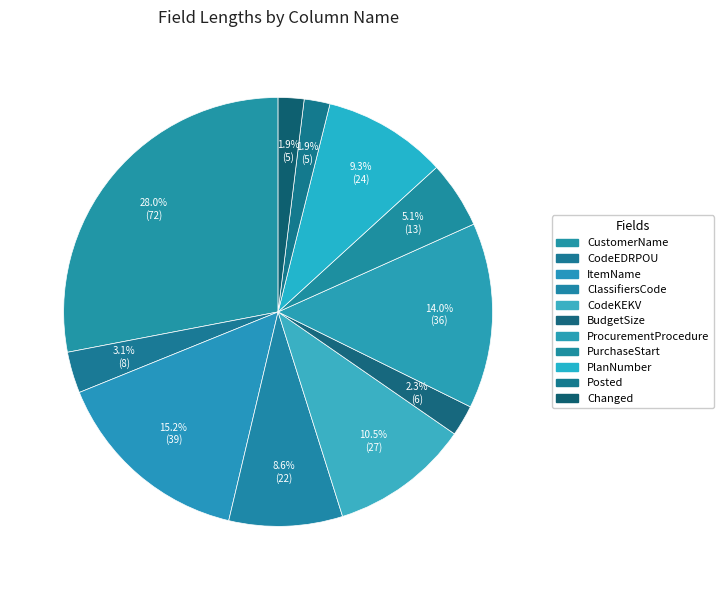

Count the number of slices in the pie.

11